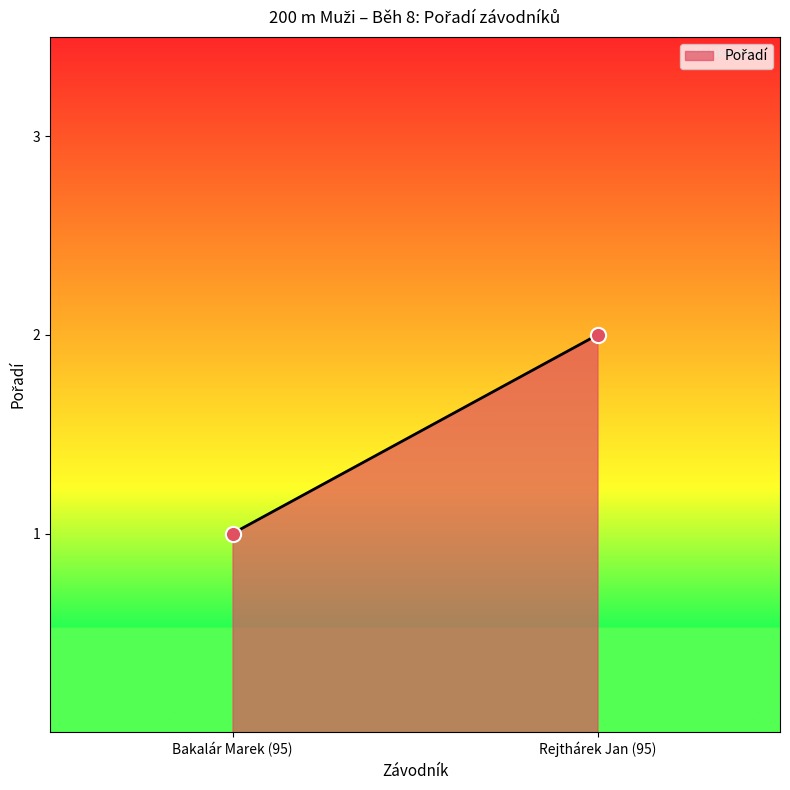

Count the number of points in this scatter plot.

2